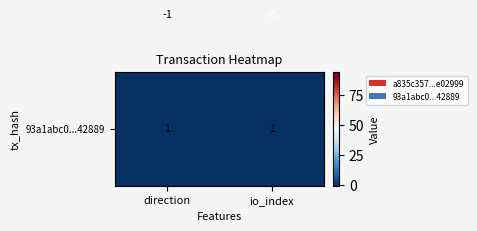

Which category has the highest value across all series?

io_index